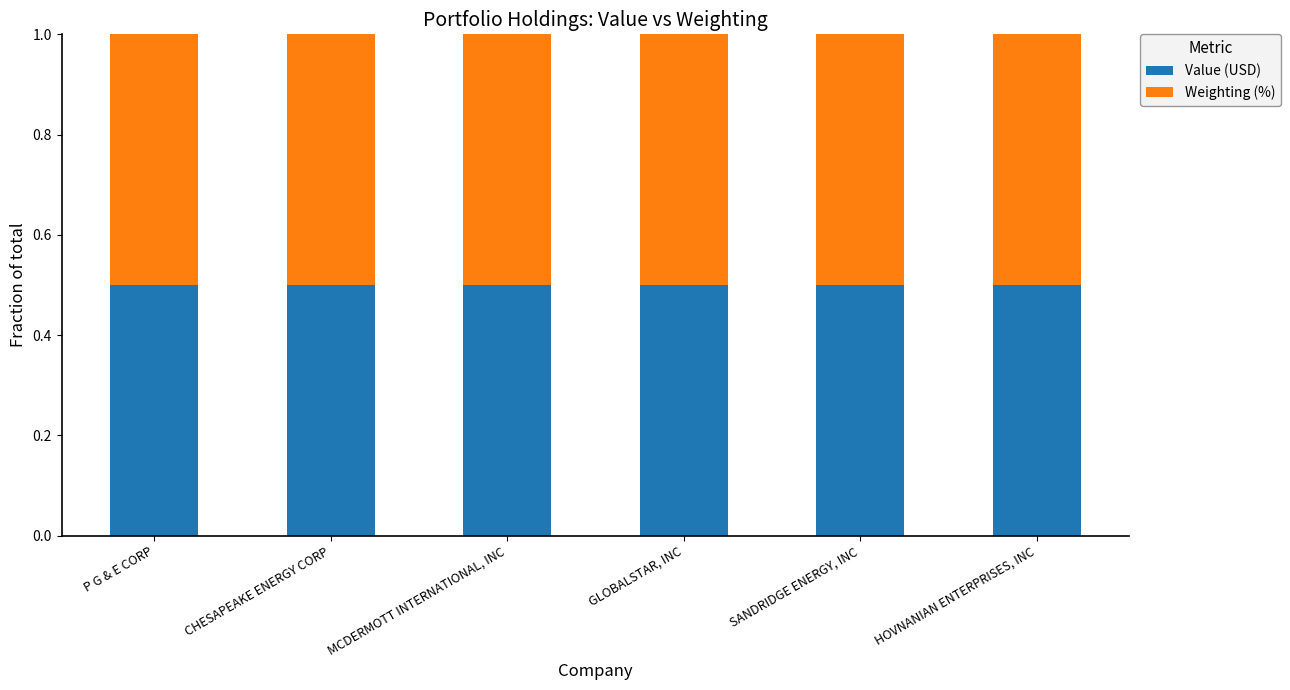

Is it true that Value (USD) equals 0.5 at SANDRIDGE ENERGY, INC?

True